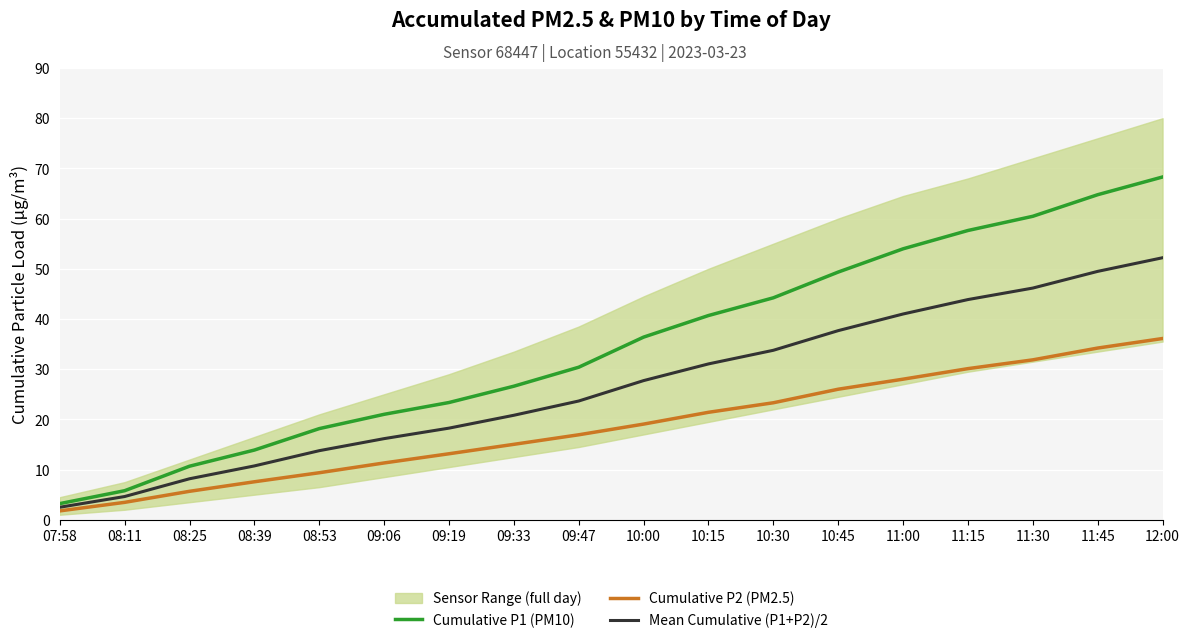

Reading left to right, extract all data points from this chart.

Cumulative P1 (PM10): 3.2	5.8	10.7	13.9	18.2	21.0	23.4	26.6	30.4	36.4	40.7	44.2	49.4	54.0	57.6	60.5	64.8	68.3
Cumulative P2 (PM2.5): 1.8	3.5	5.7	7.6	9.4	11.3	13.2	15.0	16.9	19.1	21.4	23.3	26.0	28.0	30.1	31.9	34.2	36.1
Mean Cumulative (P1+P2)/2: 2.5	4.6	8.2	10.7	13.8	16.2	18.3	20.8	23.7	27.7	31.0	33.8	37.7	41.0	43.9	46.2	49.5	52.2